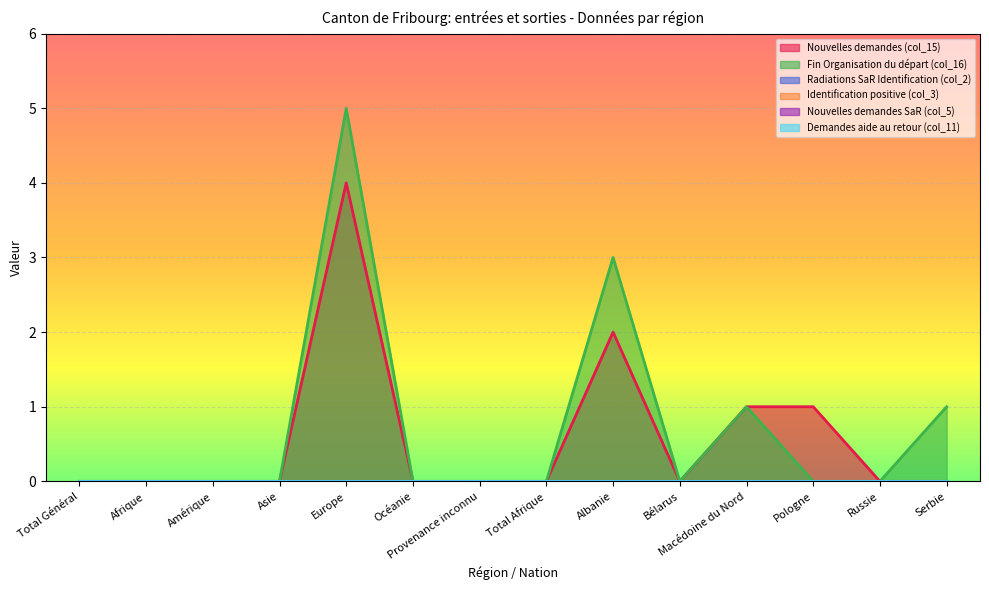

What is the label of the 14th point from the left?

Serbie